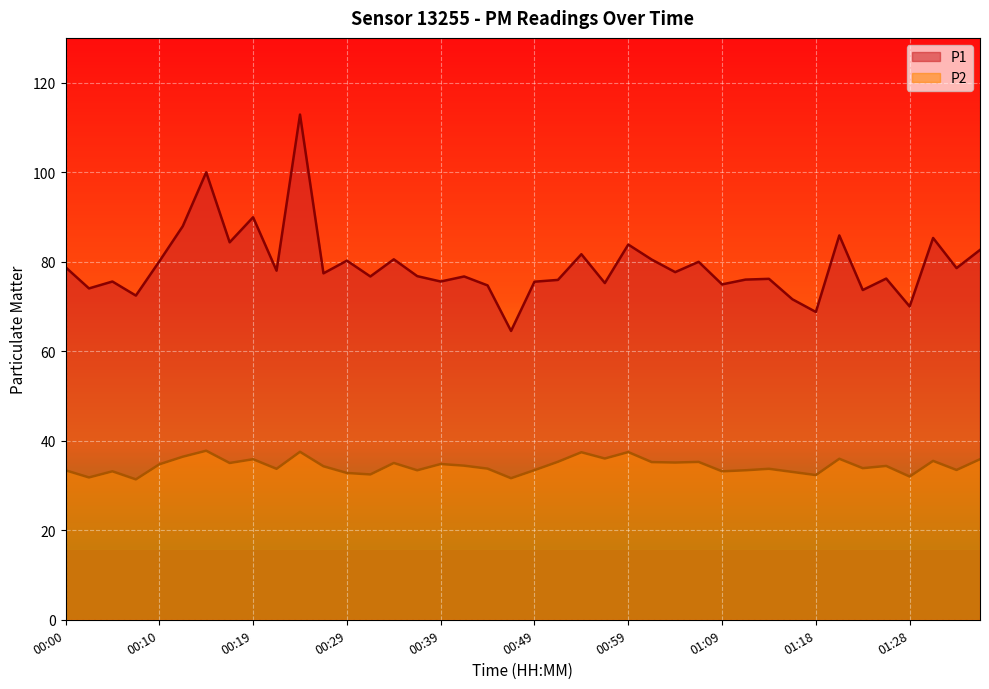

What position from the left is 00:24?

11